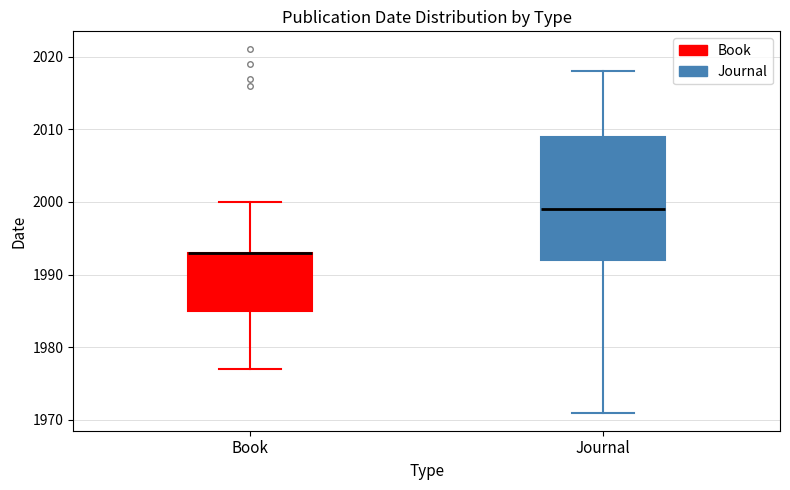

Reading left to right, read every box against the y-axis: the position of its median line, the range the box covers, and the ends of its whiskers. The values are not printed on the chart, so give them approximately, as read against the axis.

Book: median 1993 (drawn on the box's upper edge), box 1985 to 1993, whiskers 1977 to 2000
Journal: median 1999, box 1992 to 2009, whiskers 1971 to 2018